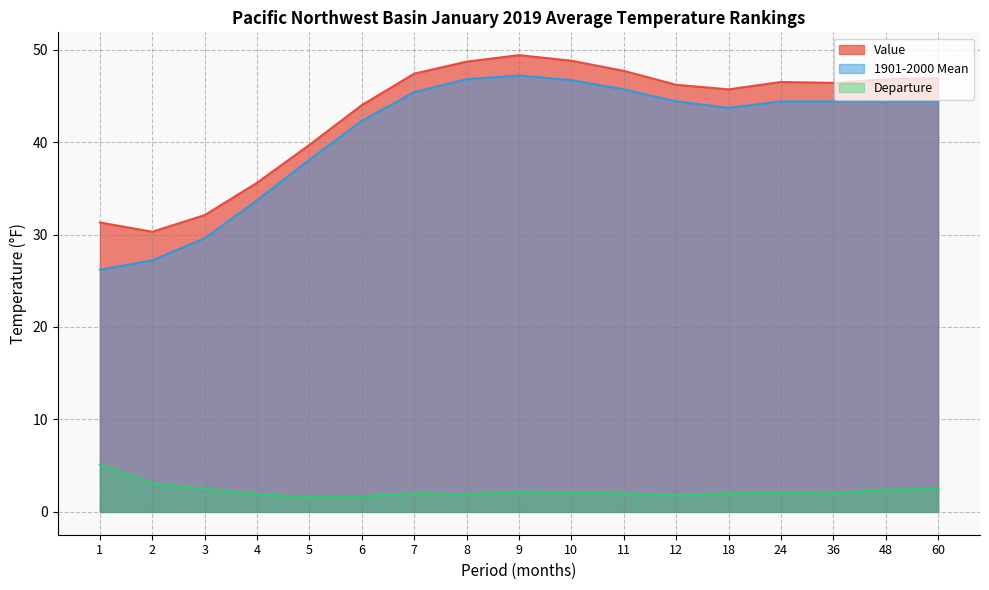

How many data points in Value are above 46?

10